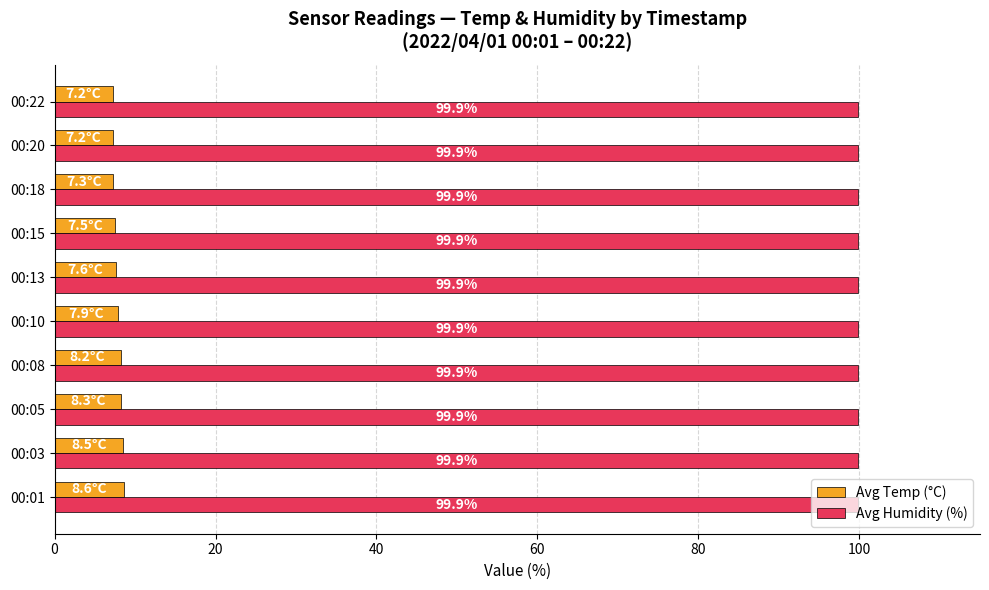

What is the maximum value shown in the chart?

99.9